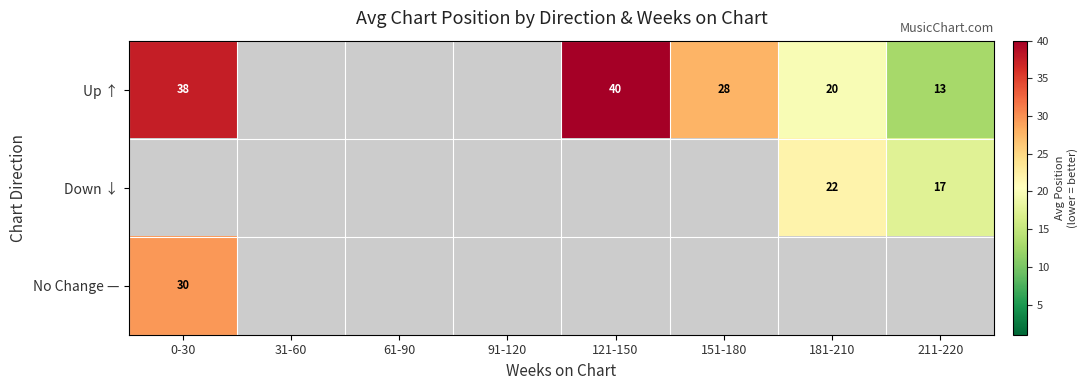

At which category does the chart reach its peak across all series?

121-150